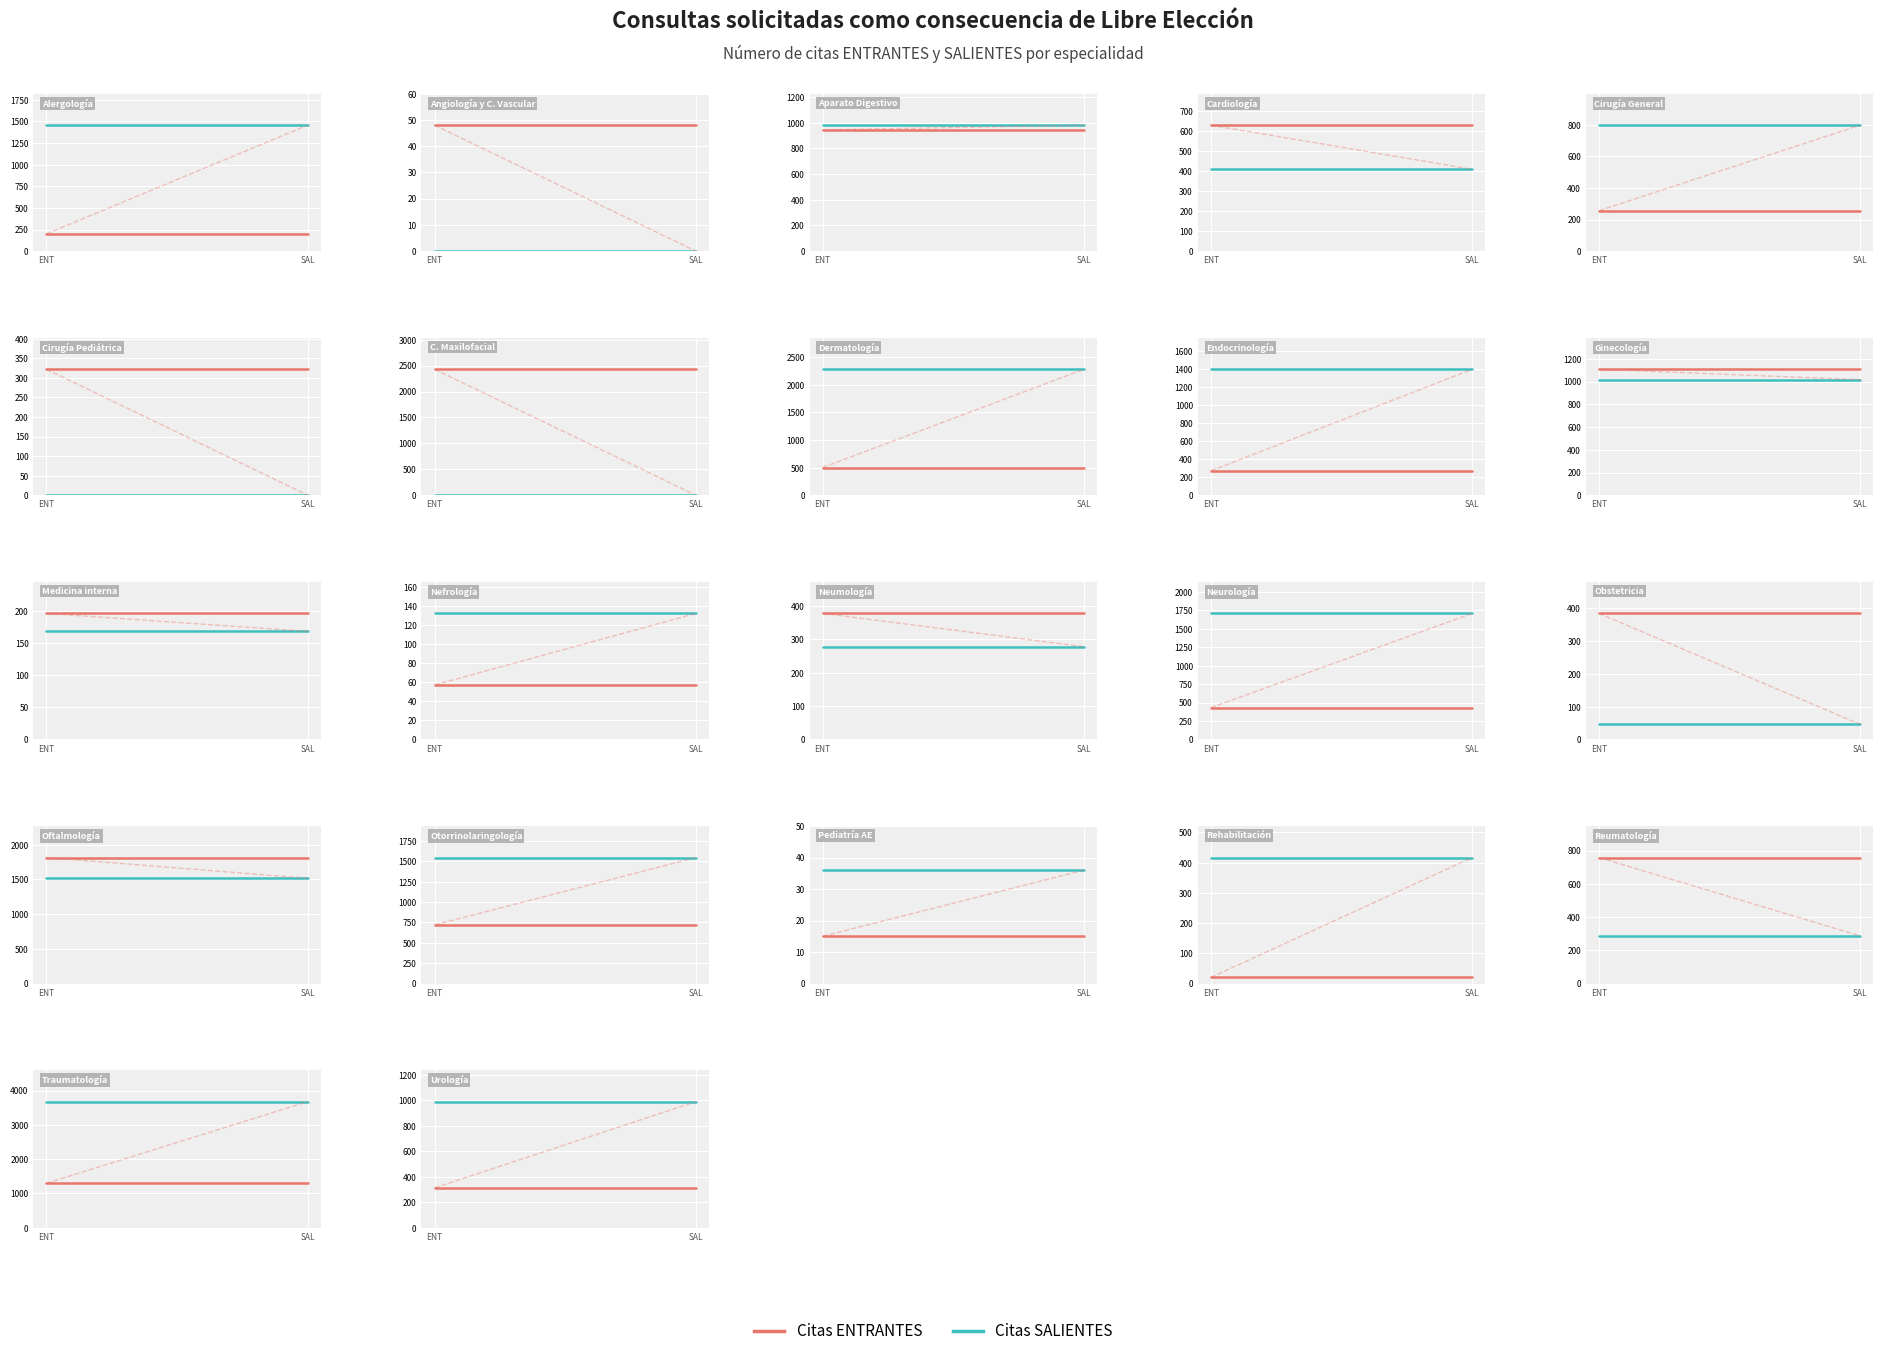

How many series are shown in this chart?

2